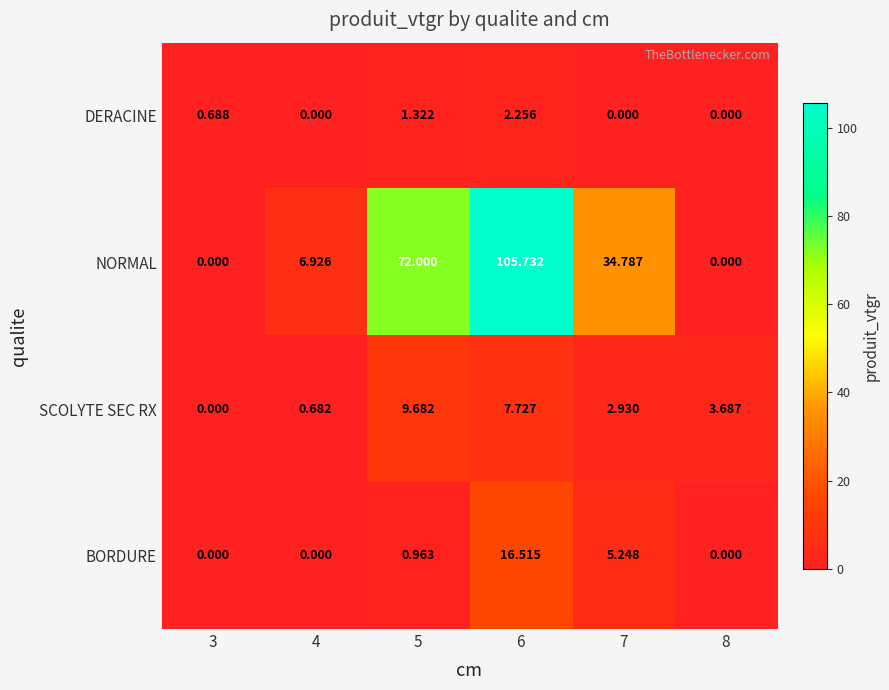

Between 3 and 8, which series saw the biggest shift?

SCOLYTE SEC RX